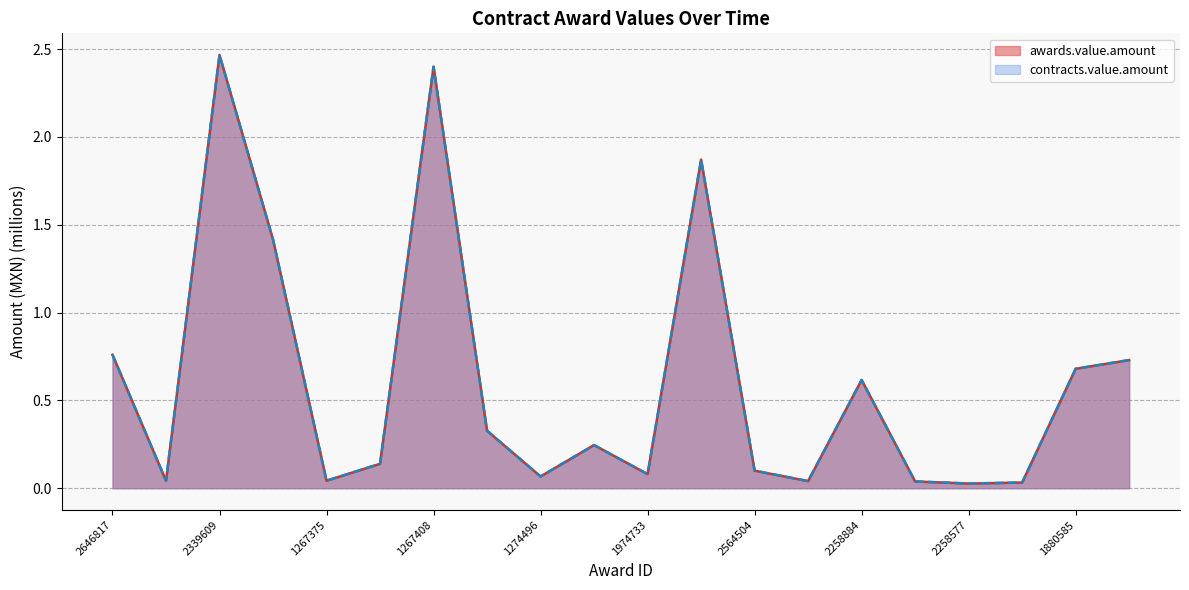

Reading right to left, list all the values displayed in this chart.

awards.value.amount: 0.7	0.7	0.0	0.0	0.0	0.6	0.0	0.1	1.9	0.1	0.2	0.1	0.3	2.4	0.1	0.0	1.4	2.5	0.0	0.8
contracts.value.amount: 0.7	0.7	0.0	0.0	0.0	0.6	0.0	0.1	1.9	0.1	0.2	0.1	0.3	2.4	0.1	0.0	1.4	2.5	0.0	0.8